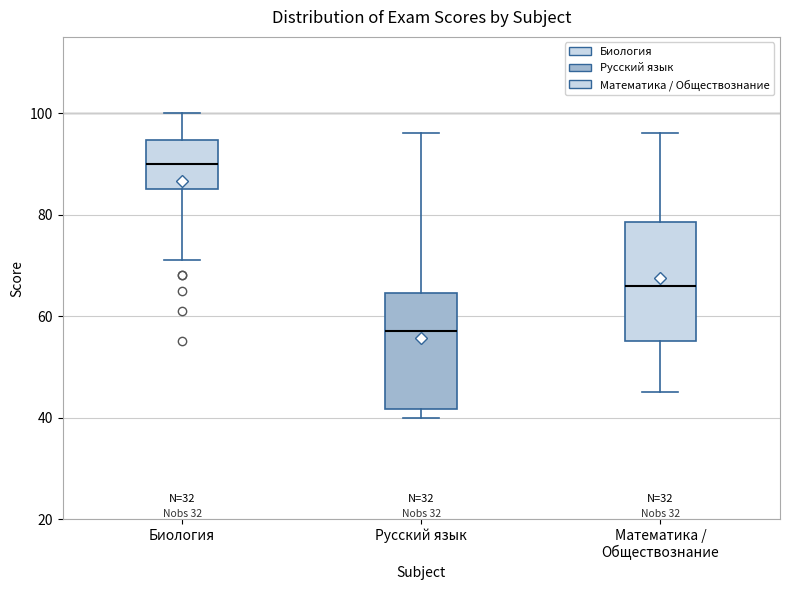

Reading left to right, transcribe this box plot: for each box, give where its median line is, the range the box spans, and where its two whiskers end, as read against the y-axis. The values are not printed on the chart, so give them approximately, as read against the axis.

Биология: median 90, box 86 to 94, whiskers 72 to 100
Русский язык: median 58, box 42 to 64, whiskers 40 to 96
Математика / Обществознание: median 66, box 56 to 78, whiskers 46 to 96